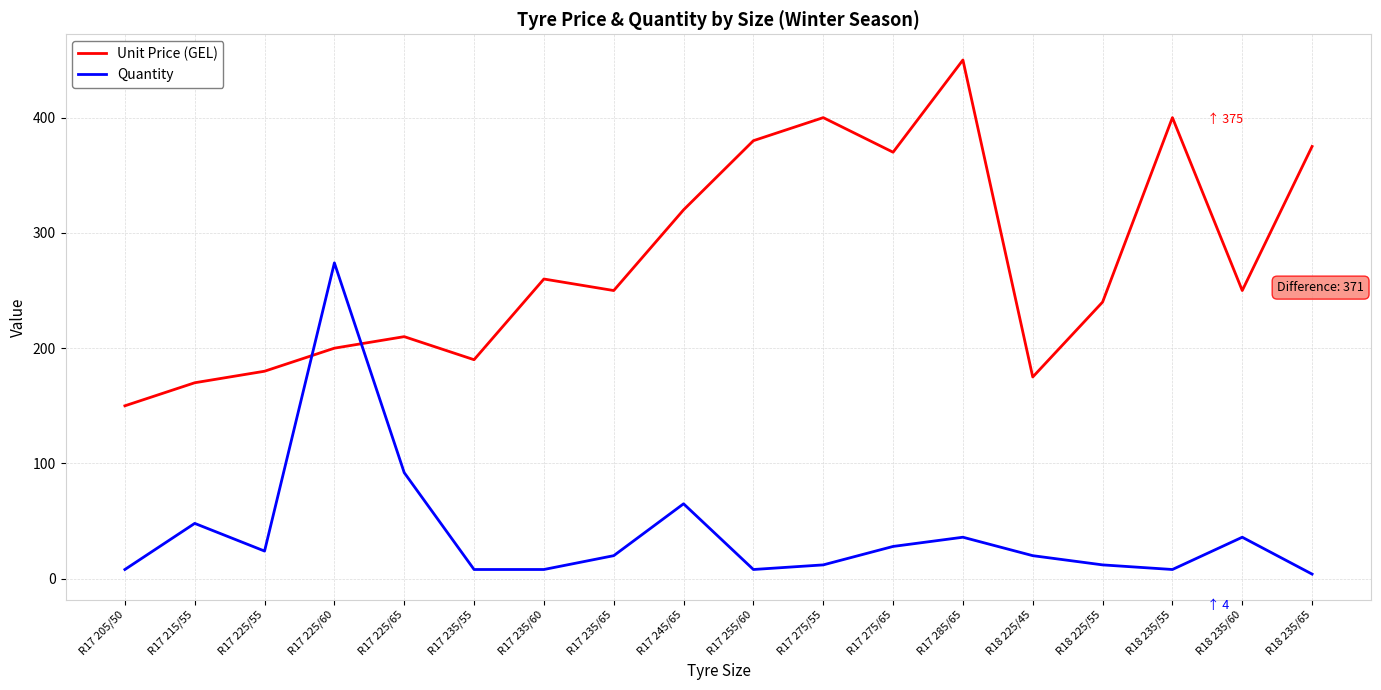

What is the total value across all series at R17 235/60?

268